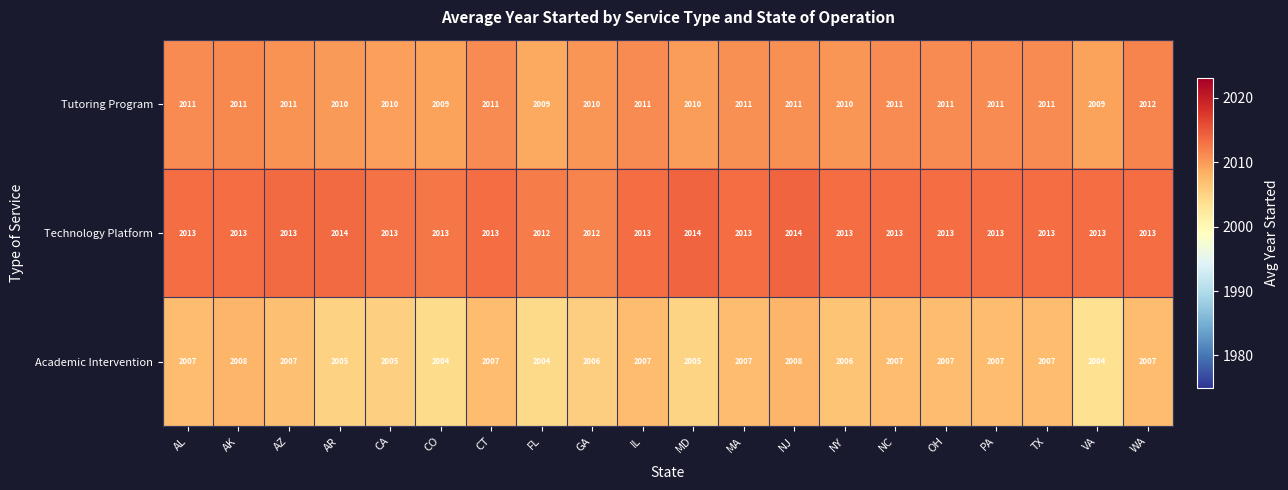

At which category is the sum across all series the highest?

NJ